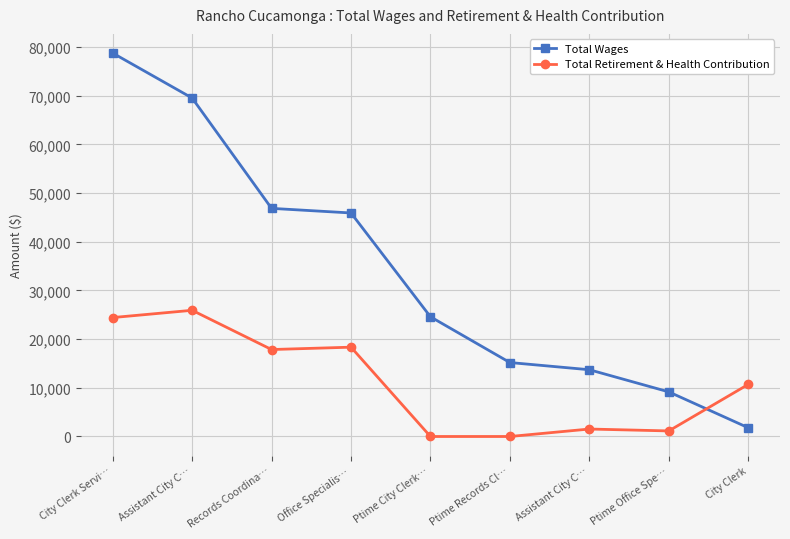

How many interior local peaks does the Total Retirement & Health Contribution series have?

3